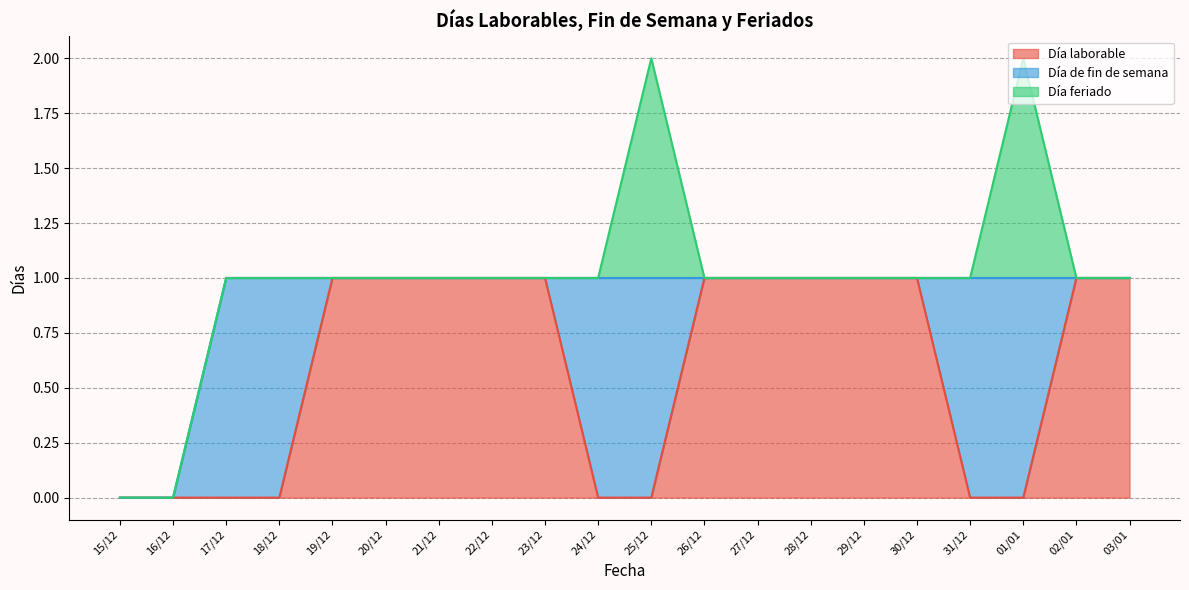

Is it true that Día laborable equals 1 at 28/12?

True